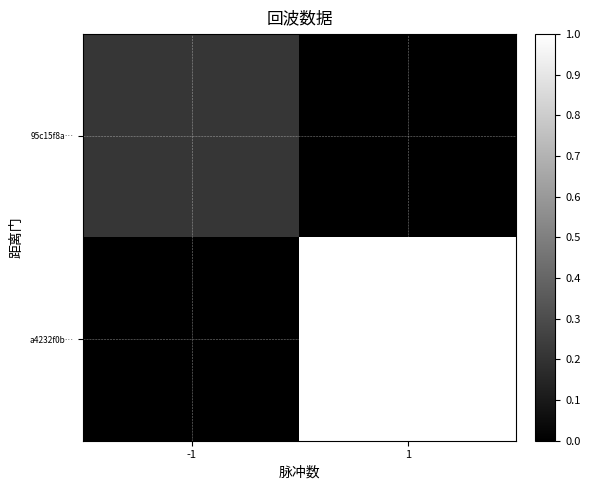

Which series changed the most between -1 and 1?

a4232f0b…